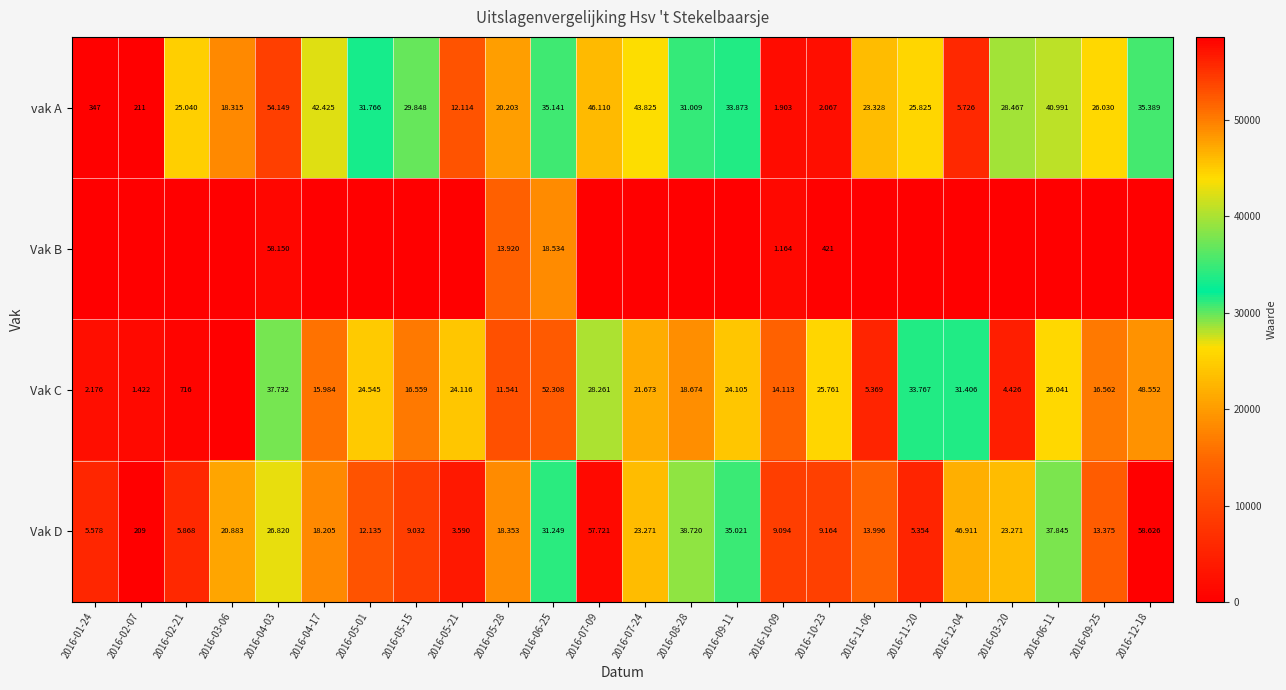

At 2016-10-09, list the series in order from smallest to largest.

Vak B, vak A, Vak D, Vak C